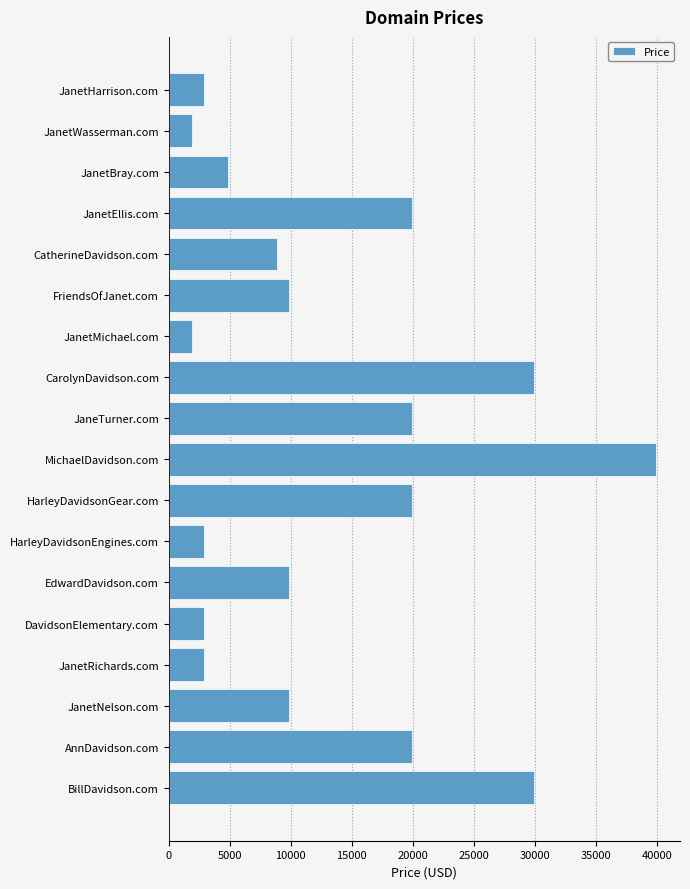

Reading top to bottom, what are all the values shown in this chart?

JanetHarrison.com=2888	JanetWasserman.com=1888	JanetBray.com=4888	JanetEllis.com=19888	CatherineDavidson.com=8888	FriendsOfJanet.com=9888	JanetMichael.com=1888	CarolynDavidson.com=29888	JaneTurner.com=19888	MichaelDavidson.com=39888	HarleyDavidsonGear.com=19888	HarleyDavidsonEngines.com=2888	EdwardDavidson.com=9888	DavidsonElementary.com=2888	JanetRichards.com=2888	JanetNelson.com=9888	AnnDavidson.com=19888	BillDavidson.com=29888